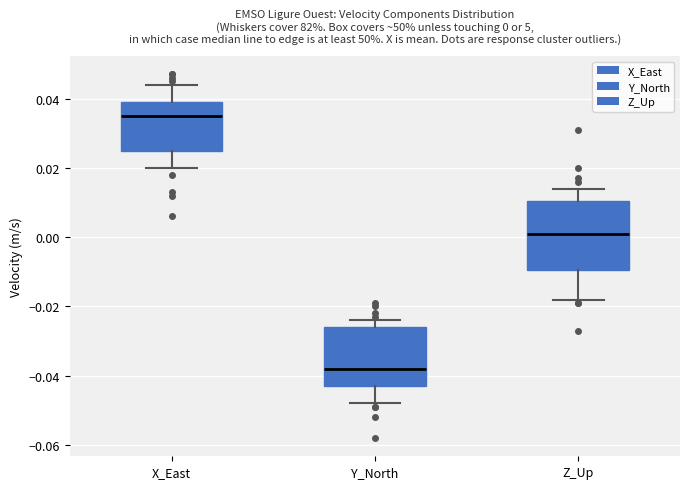

Comparing the boxes themselves (not the whiskers), which one is the tallest?

Z_Up